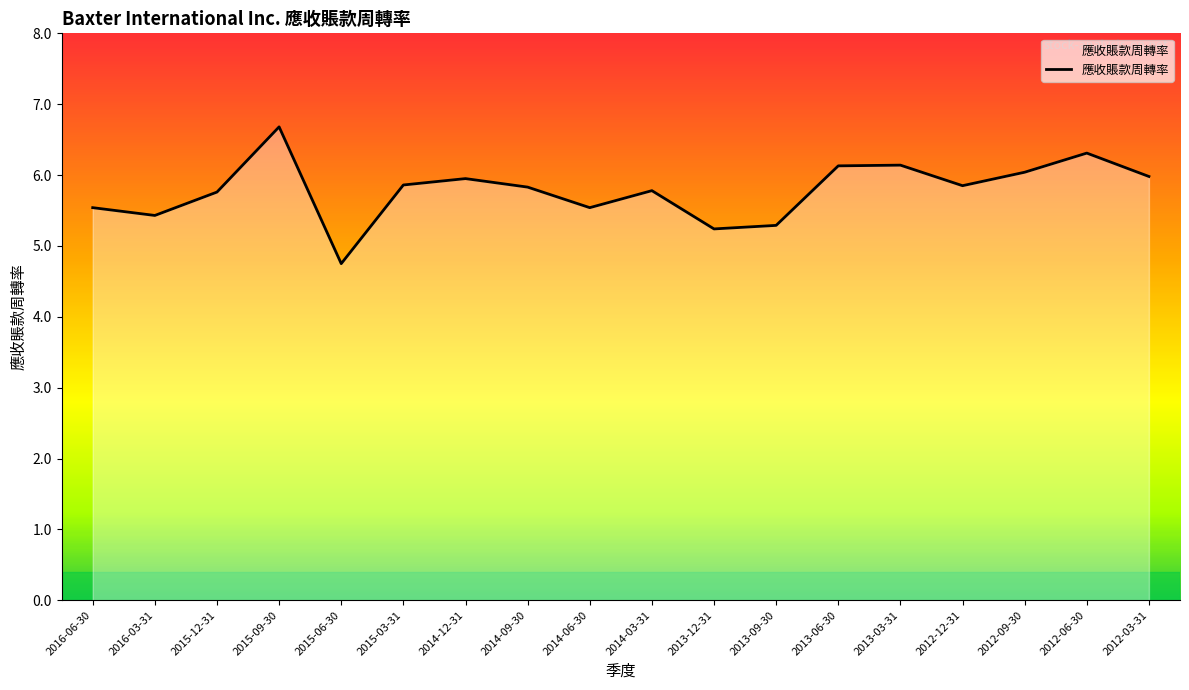

What value does the data have at 2016-06-30?

5.5